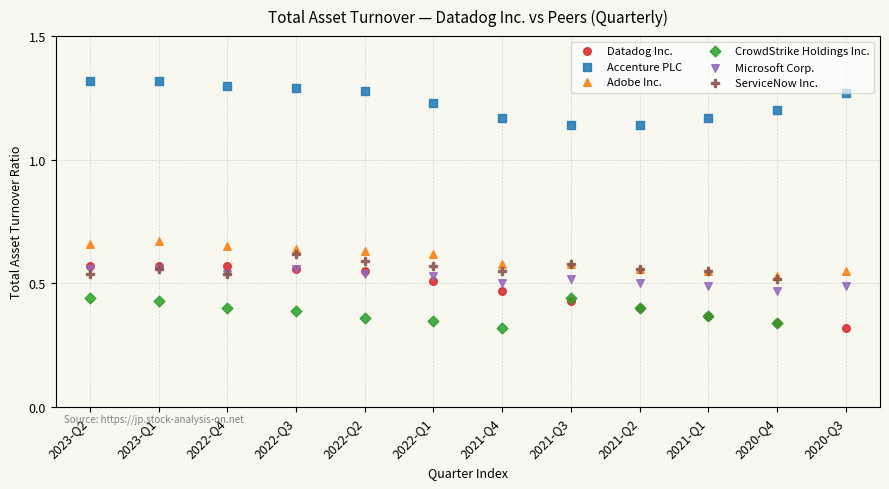

Which series has the largest Y range (max minus min)?

Datadog Inc.